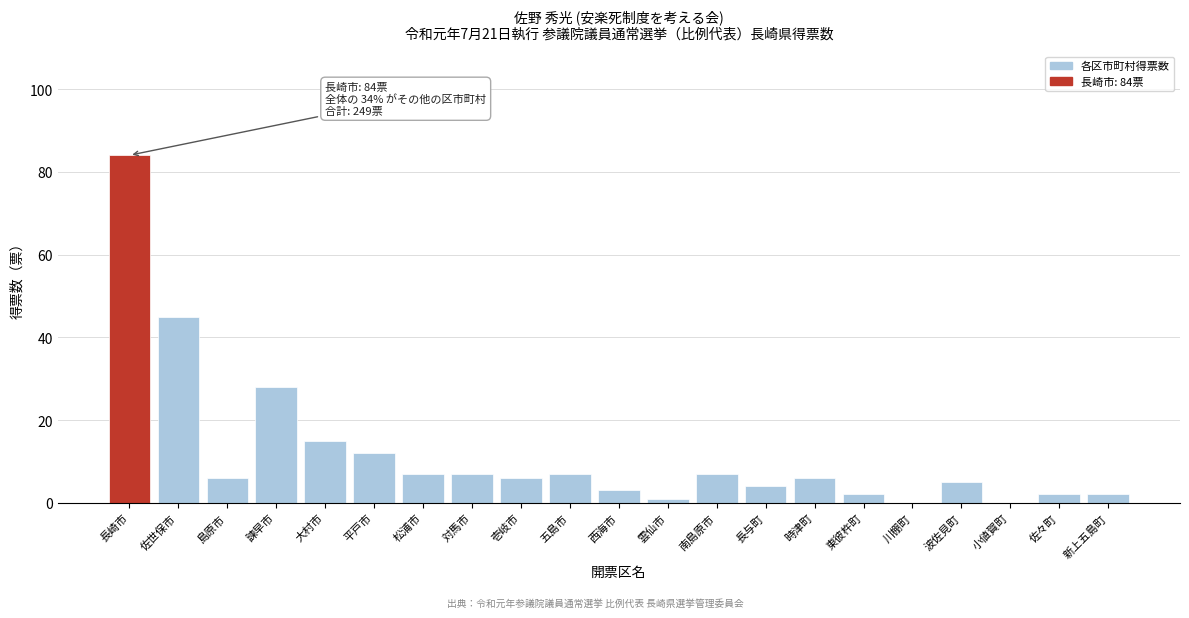

Reading left to right, extract all data points from this chart.

長崎市=84	佐世保市=45	島原市=6	諫早市=28	大村市=15	平戸市=12	松浦市=7	対馬市=7	壱岐市=6	五島市=7	西海市=3	雲仙市=1	南島原市=7	長与町=4	時津町=6	東彼杵町=2	川棚町=0	波佐見町=5	小値賀町=0	佐々町=2	新上五島町=2